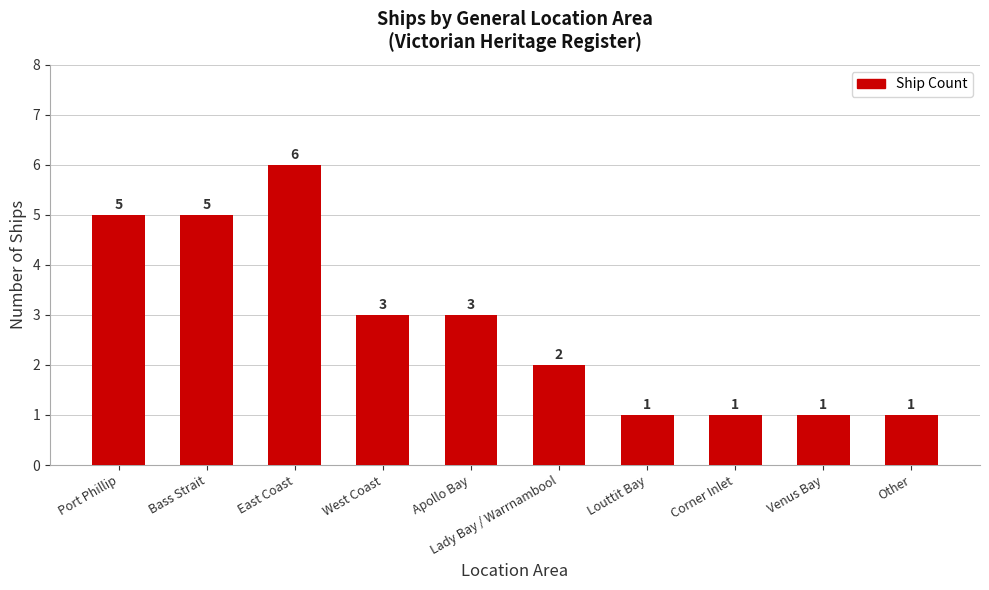

Reading left to right, what are all the values shown in this chart?

Port Phillip=5	Bass Strait=5	East Coast=6	West Coast=3	Apollo Bay=3	Lady Bay / Warrnambool=2	Louttit Bay=1	Corner Inlet=1	Venus Bay=1	Other=1